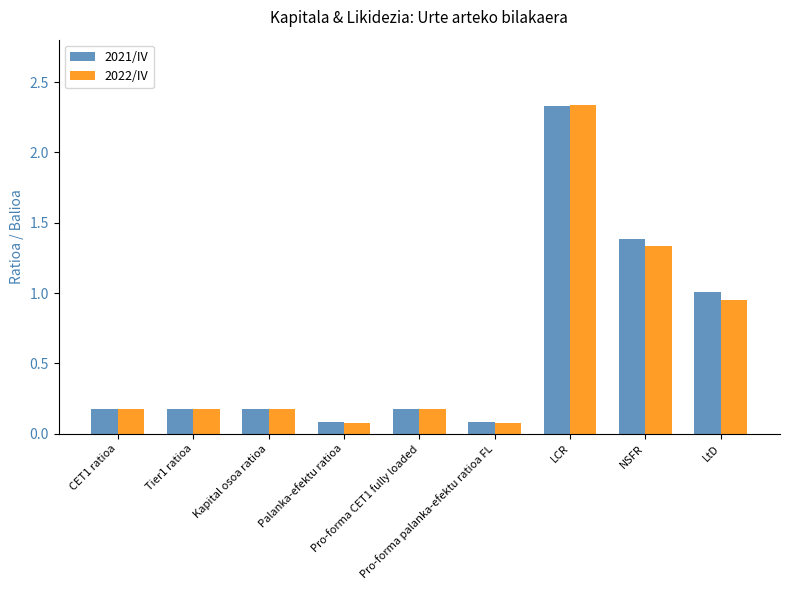

True or false: 2021/IV has a value of 0.3 at Pro-forma CET1 fully loaded.

False